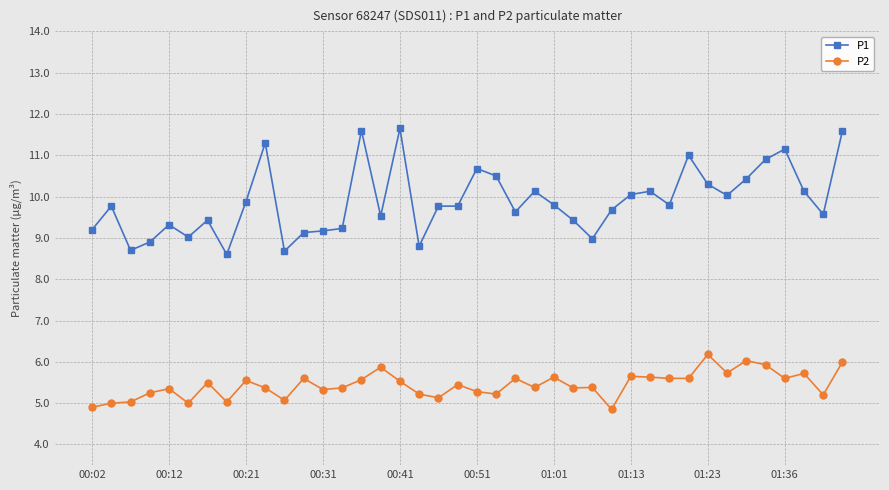

True or false: P1 and P2 cross at least once.

False